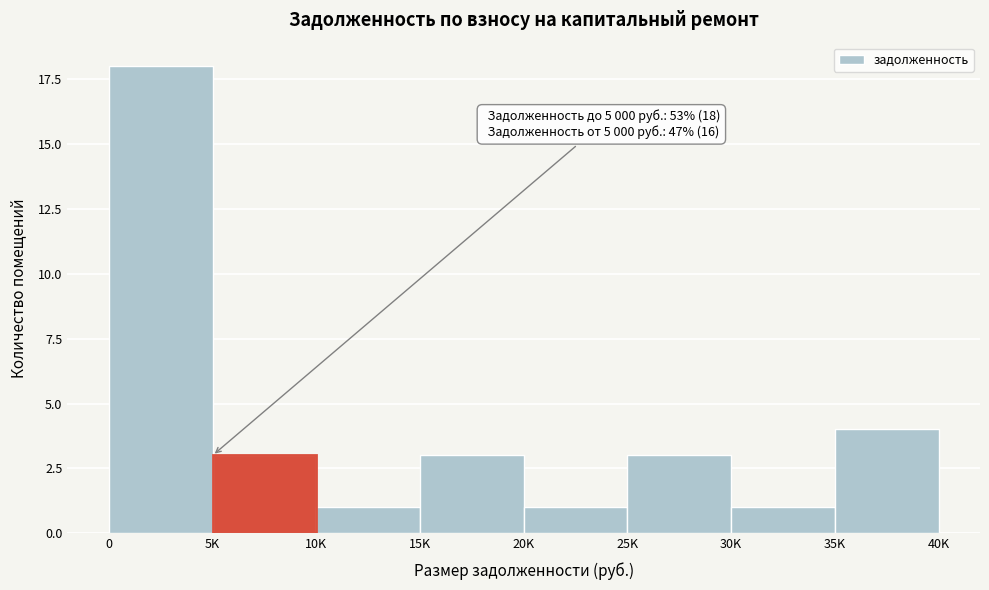

Reading left to right, what are all the values shown in this chart?

0=18	5K=3	10K=1	15K=3	20K=1	25K=3	30K=1	35K=4